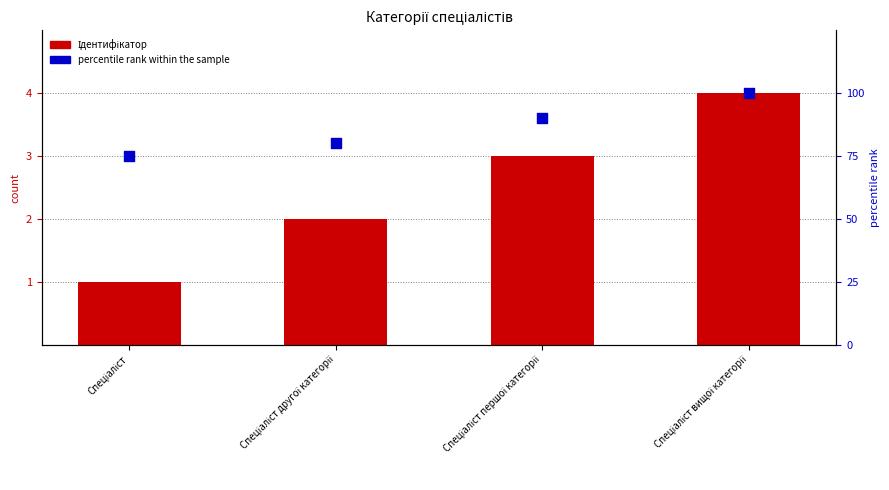

Is the value of Ідентифікатор at Спеціаліст першої категорії greater than the value of percentile rank within the sample at Спеціаліст першої категорії?

No